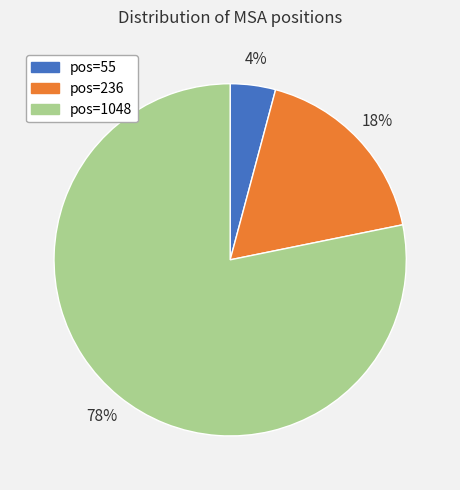

How many segments does this pie chart have?

3